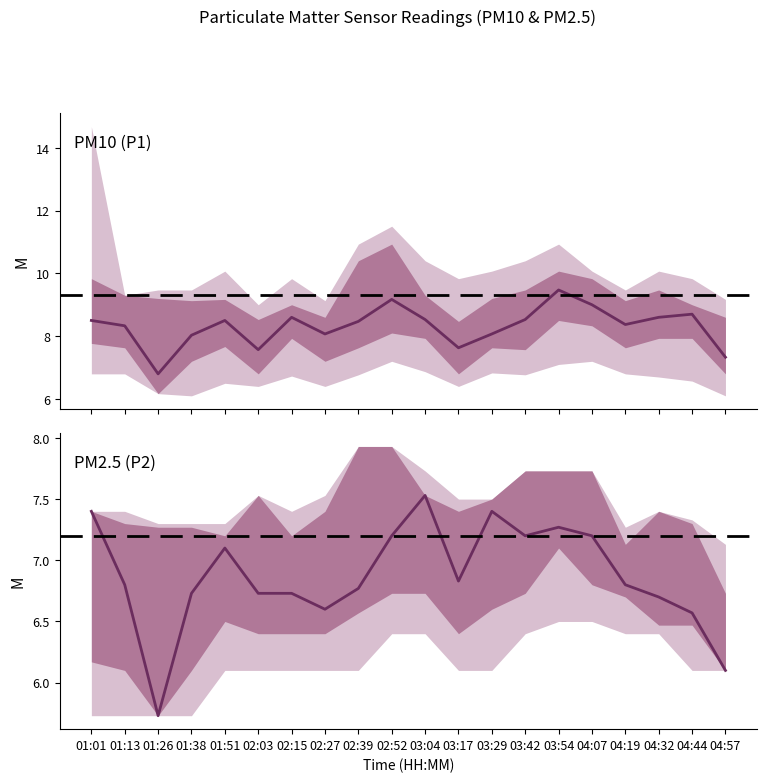

True or false: PM10 (P1) and PM2.5 (P2) cross at least once.

False